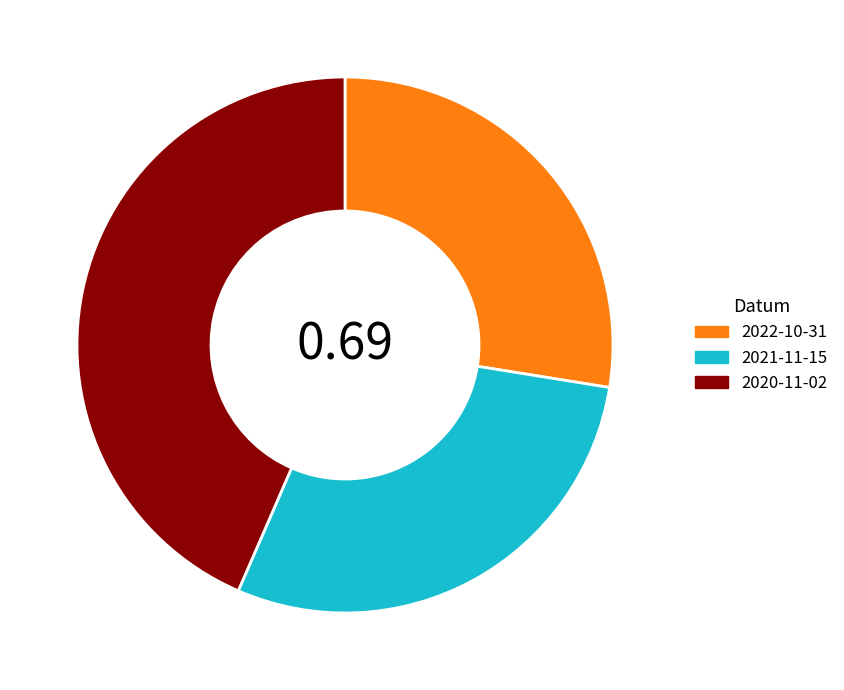

Rank the categories by value from lowest to highest.

2022-10-31, 2021-11-15, 2020-11-02